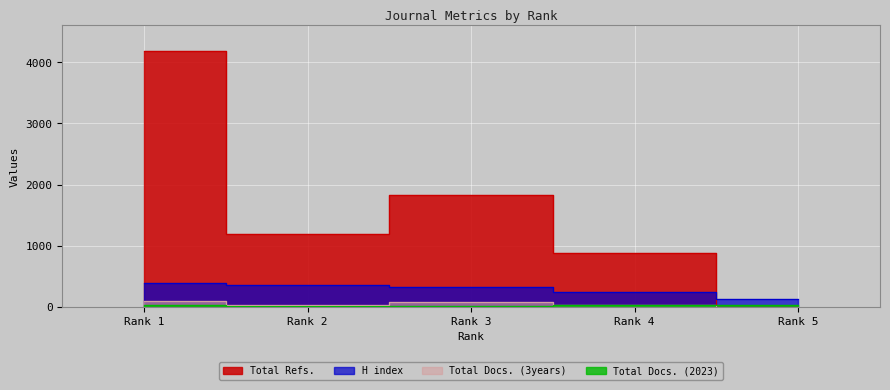

The value of Total Docs. (3years) at Rank 4 is 22. True or false?

True